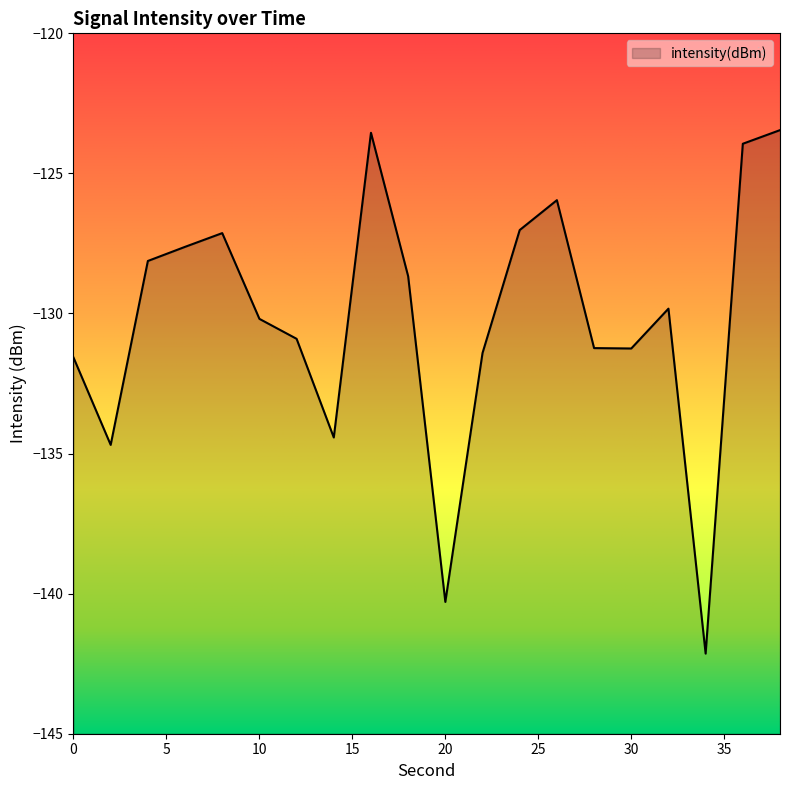

List the labels in order of value, largest first.

38, 16, 36, 26, 24, 8, 6, 4, 18, 32, 10, 12, 28, 30, 22, 0, 14, 2, 20, 34